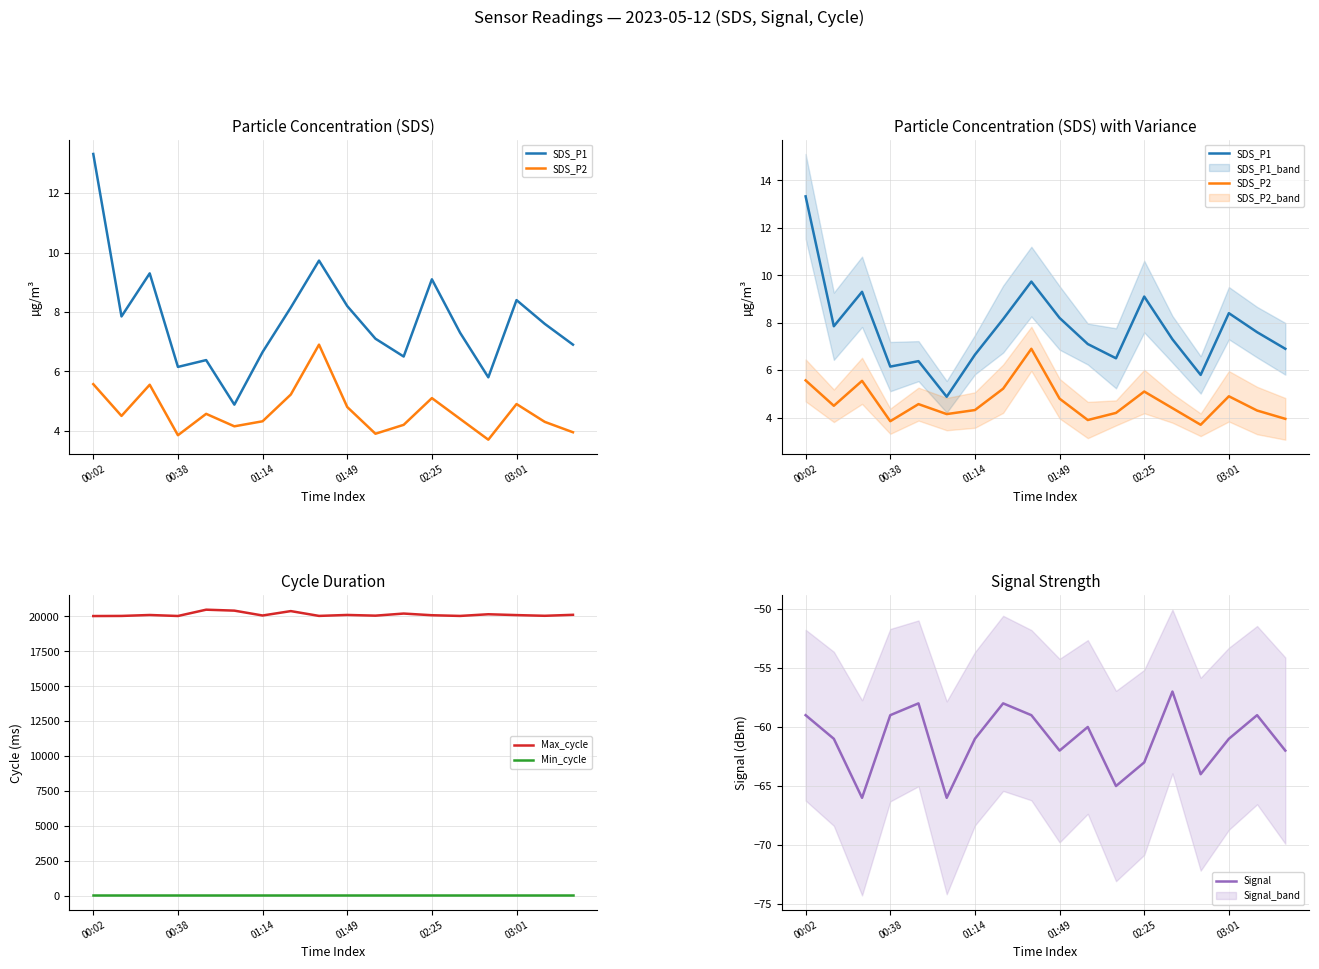

What value does the Max_cycle series have at 01:14?

20061